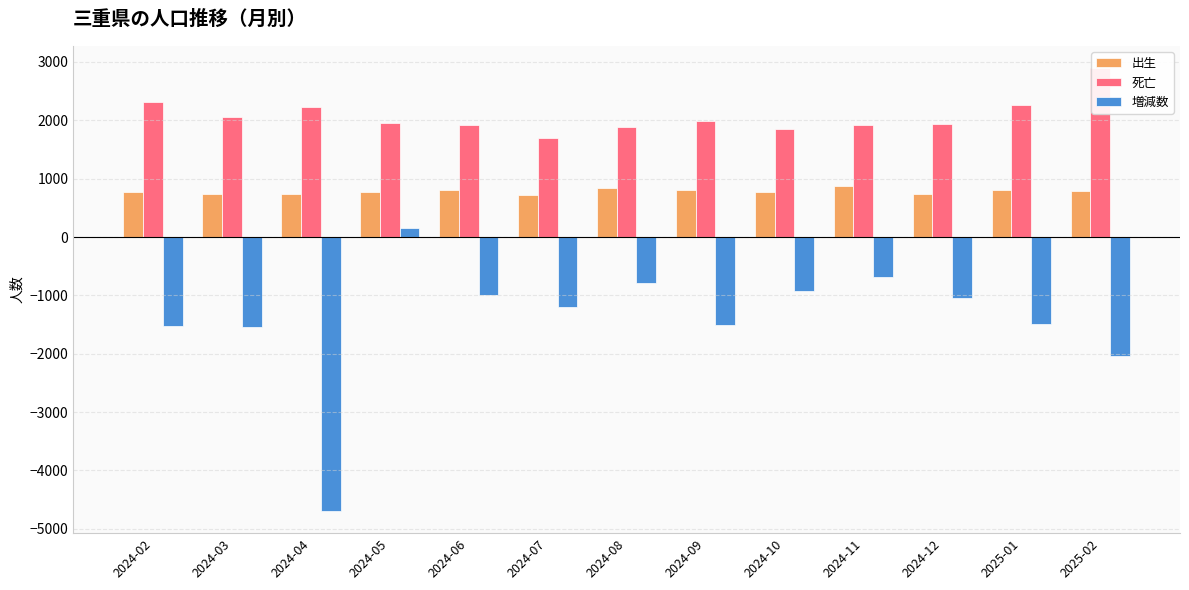

What is the greatest value displayed?

2896